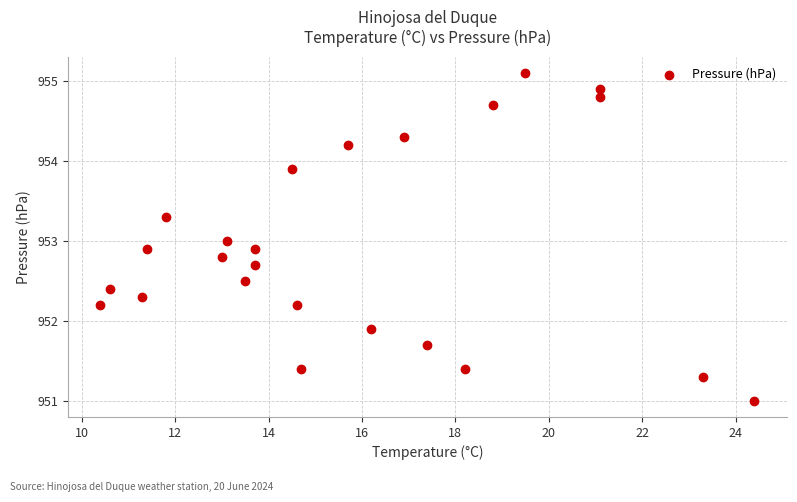

What is the range of Y values (max minus min)?

4.1